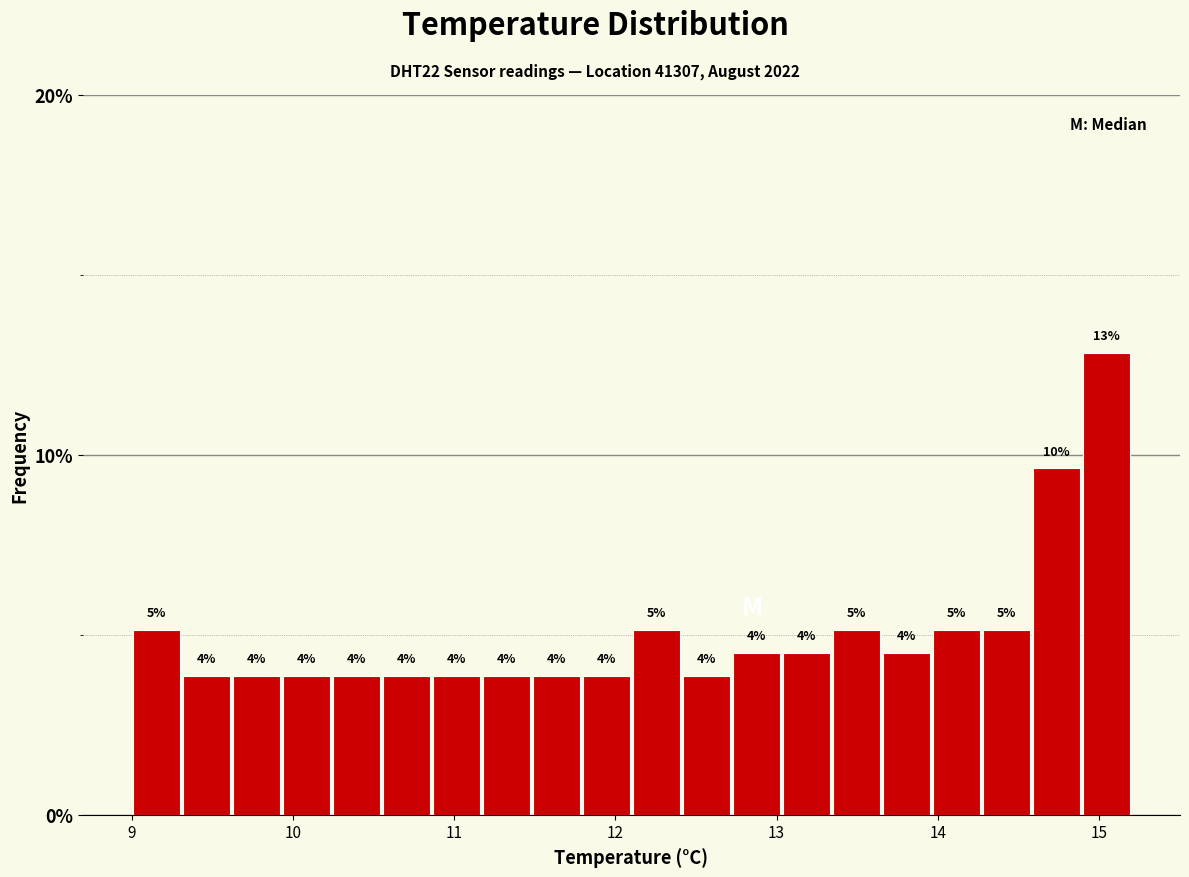

Around what value on the x-axis is the tallest bar? Give the approximate position of its centre, as read against the axis.

15.0